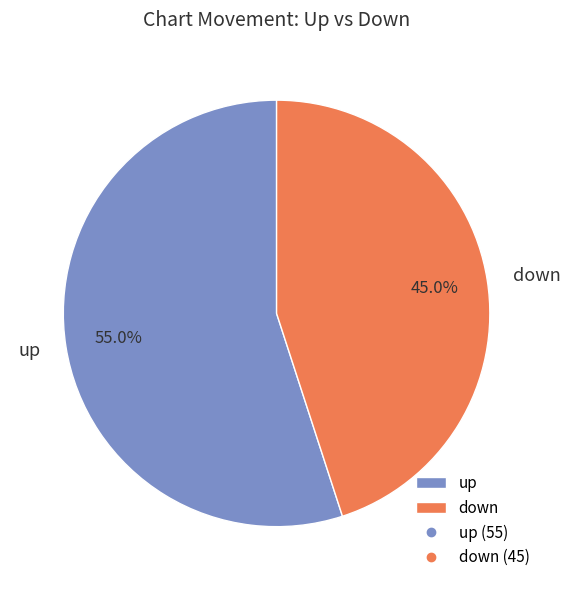

How many segments does this pie chart have?

2